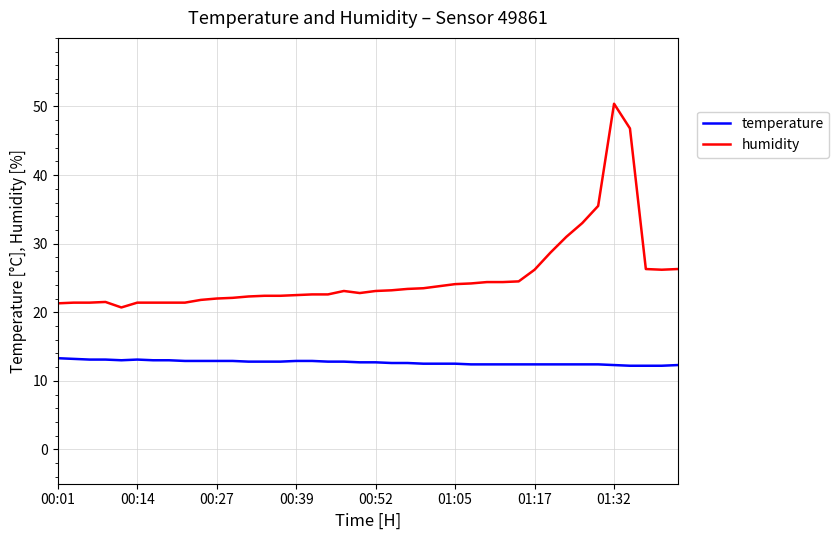

True or false: humidity and temperature intersect in this chart.

False